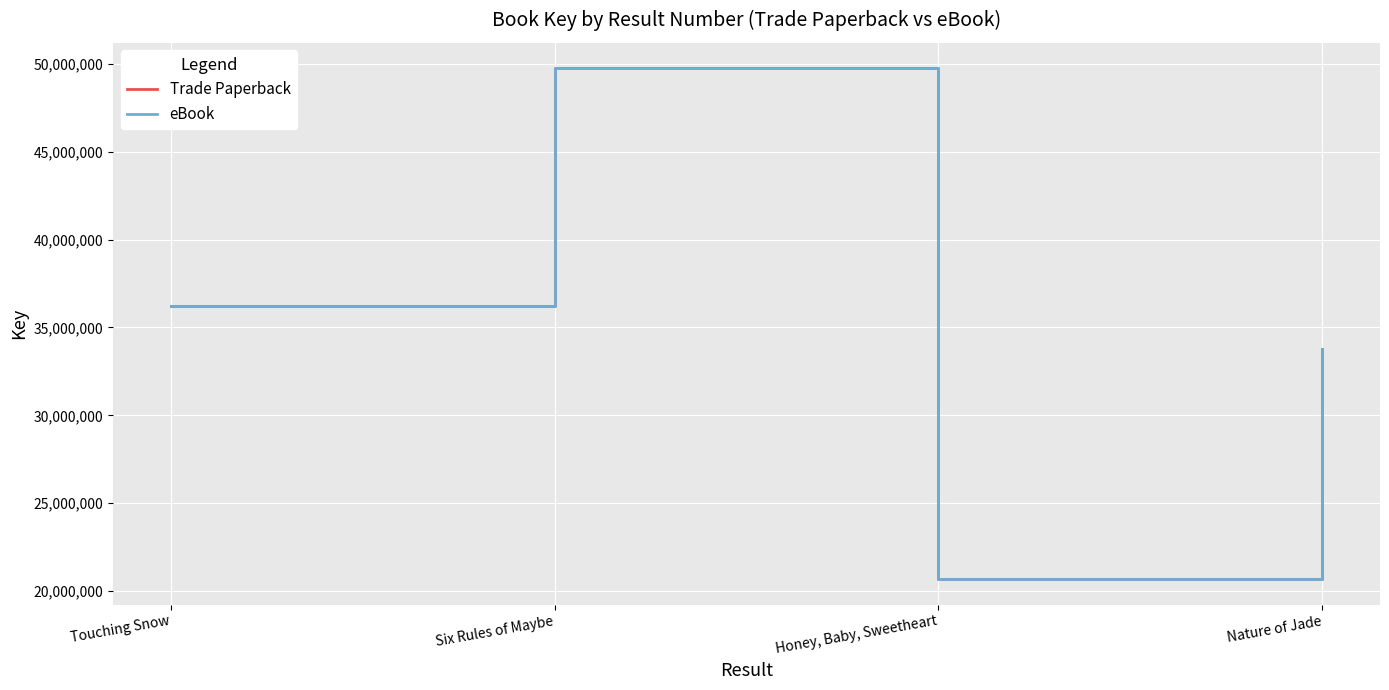

Is it true that eBook equals 15363758 at Six Rules of Maybe?

False